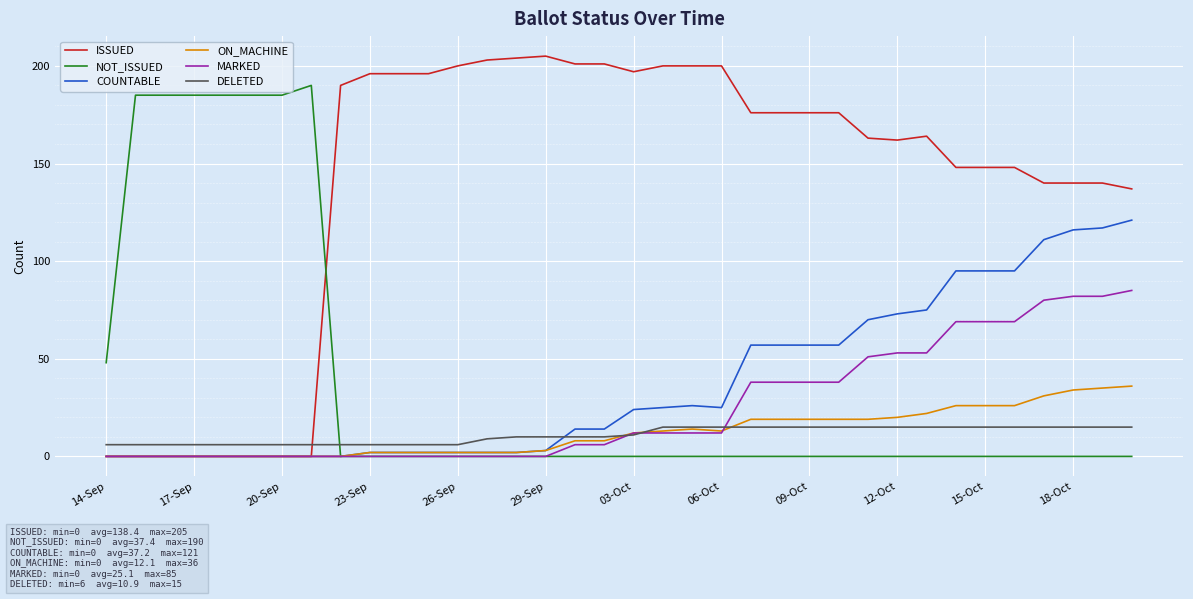

What is the maximum value for COUNTABLE?

121